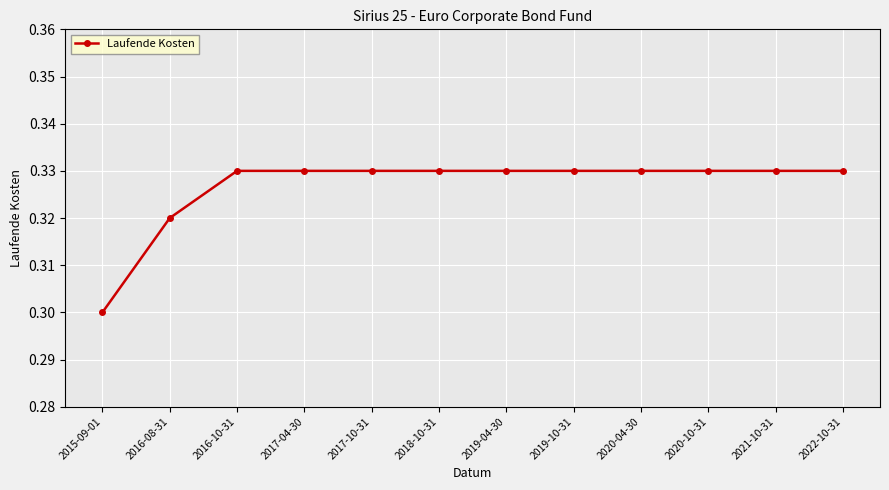

What is the label of the 6th point from the right?

2019-04-30